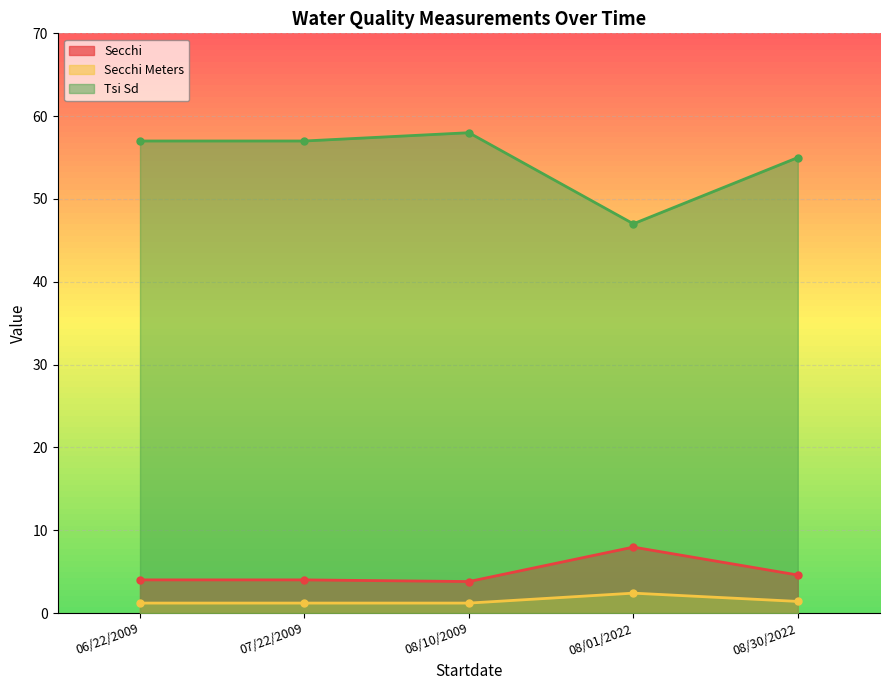

Where is the first local maximum for Secchi Meters?

08/01/2022